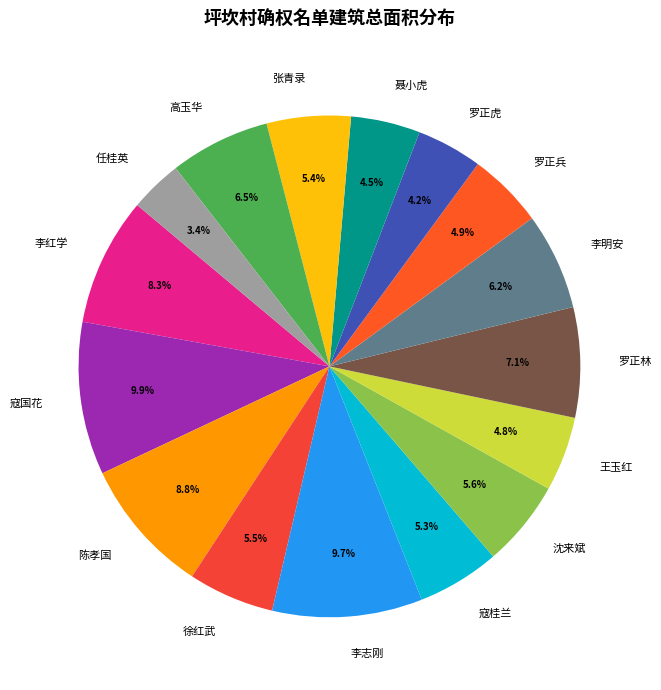

What is the smallest slice in the pie chart?

任桂英